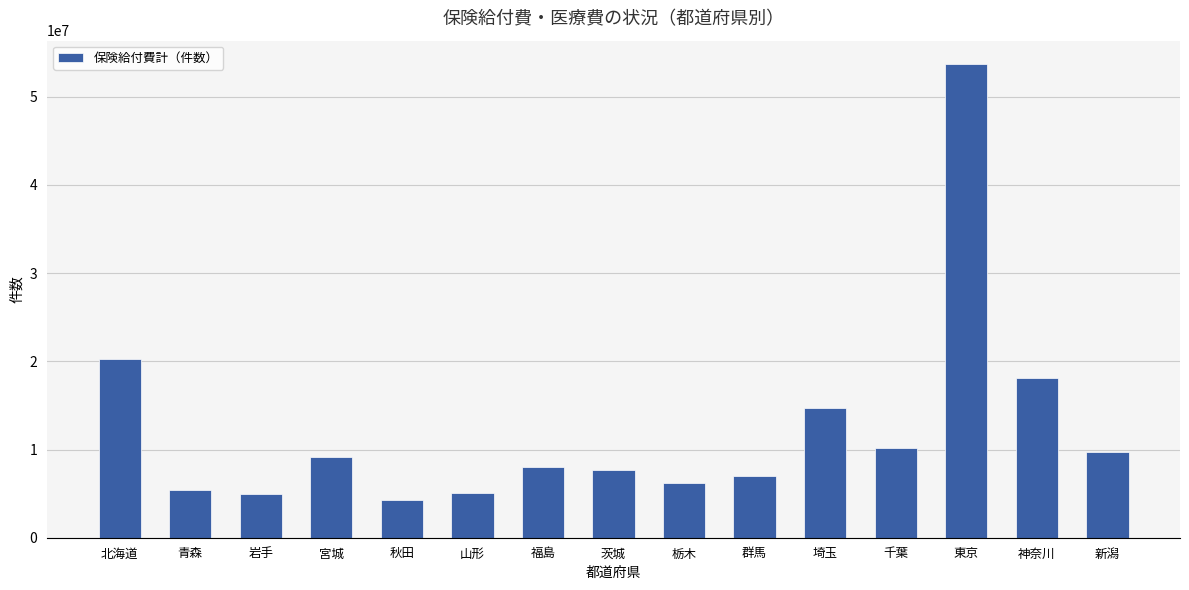

Is it true that the value at 群馬 is 4861987?

False